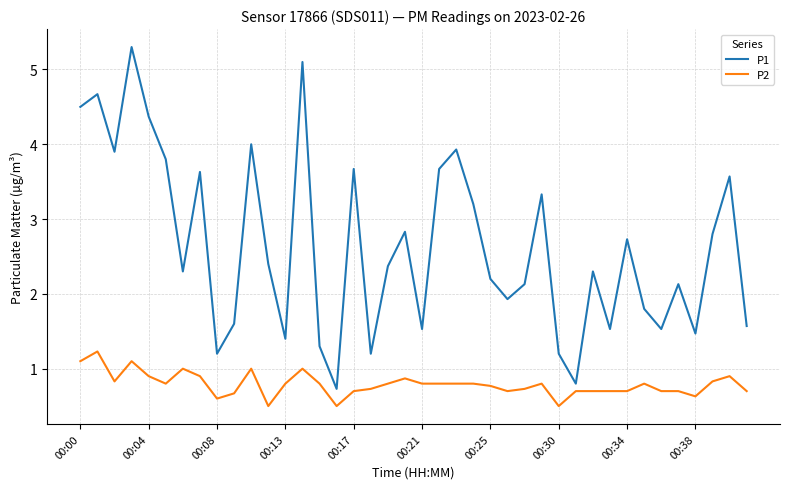

What is the maximum value shown in the chart?

5.3